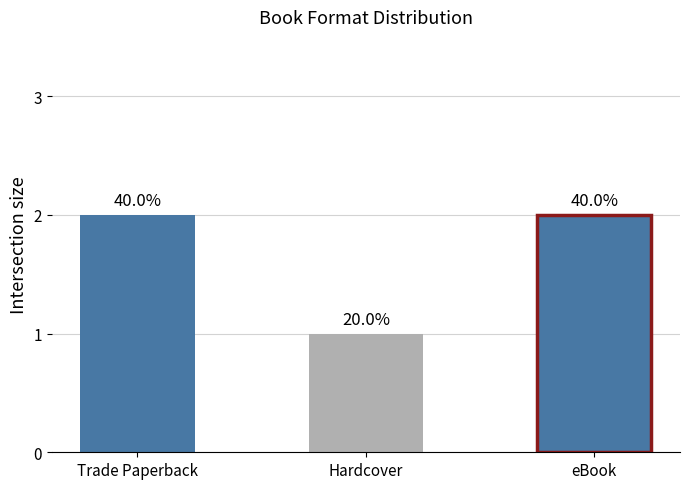

Rank the categories by value from lowest to highest.

Hardcover, Trade Paperback, eBook